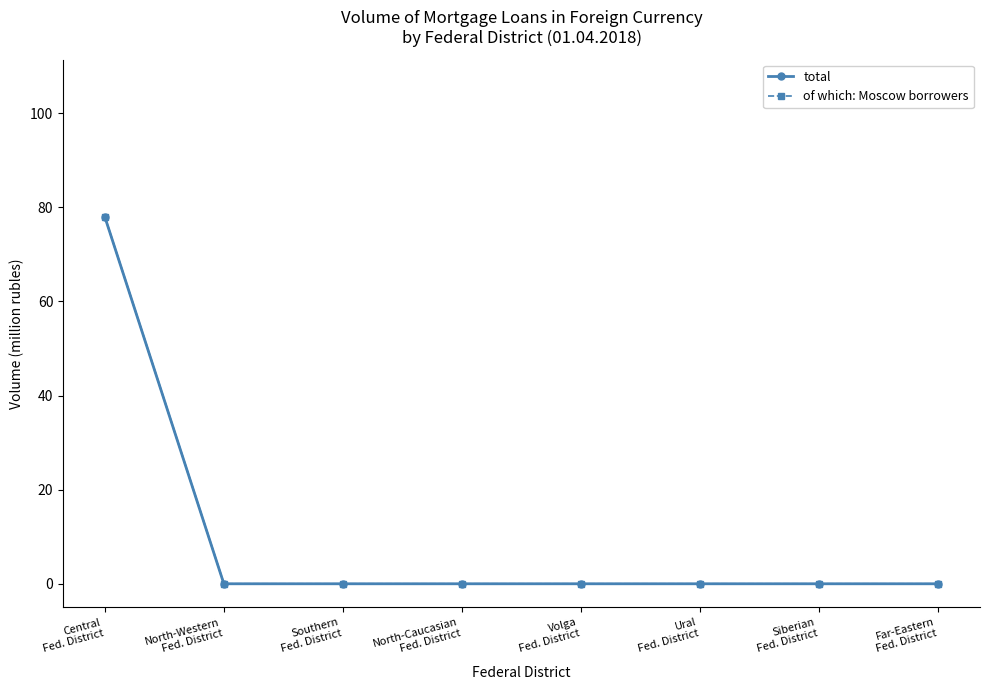

True or false: of which: Moscow borrowers and total intersect in this chart.

False